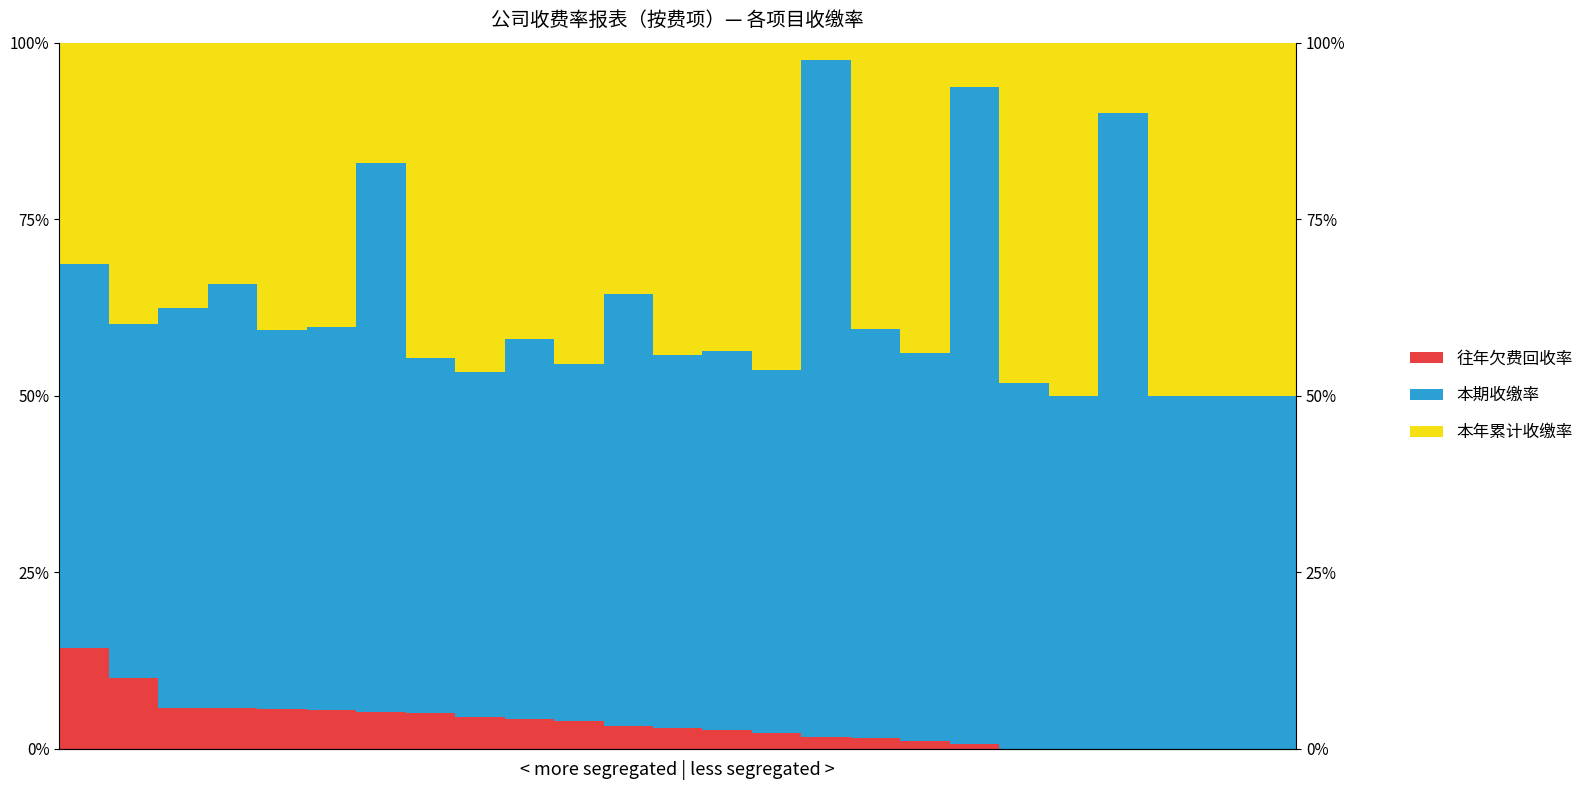

Which series changed the most between 7 and 11?

本期收缴率